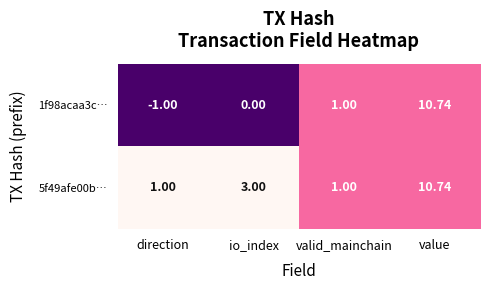

At which label is 5f49afe00b… closest to 5?

io_index